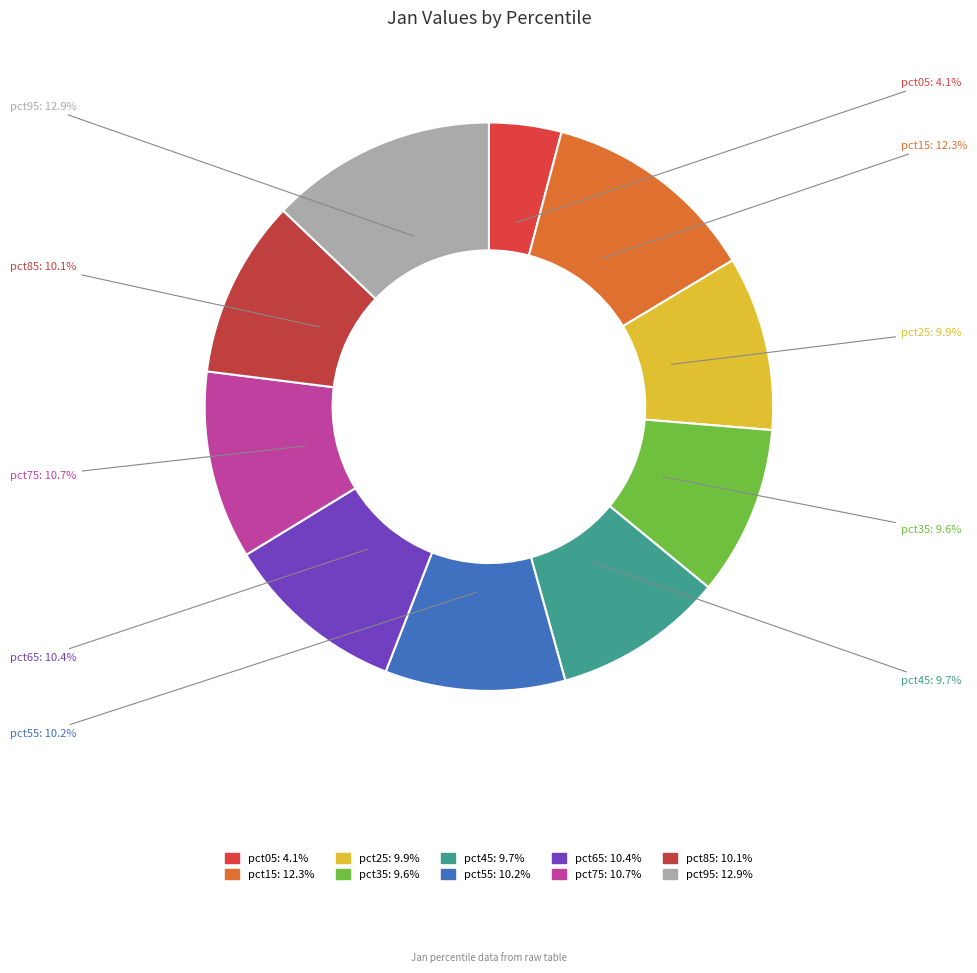

To the nearest percent, what portion does pct35 represent?

10%